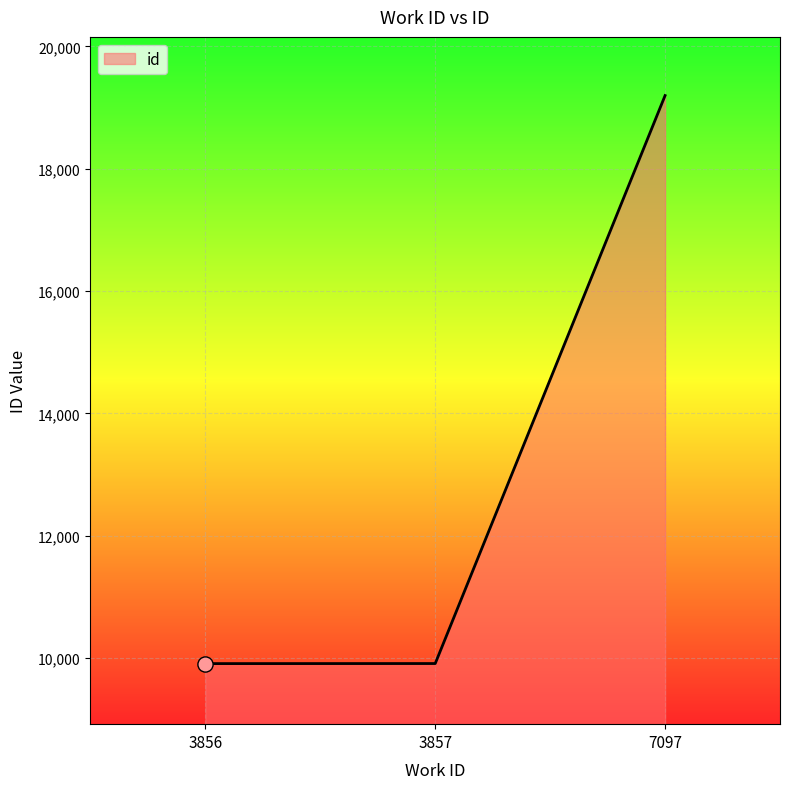

What is the change in value from 3856 to 3857?

+1